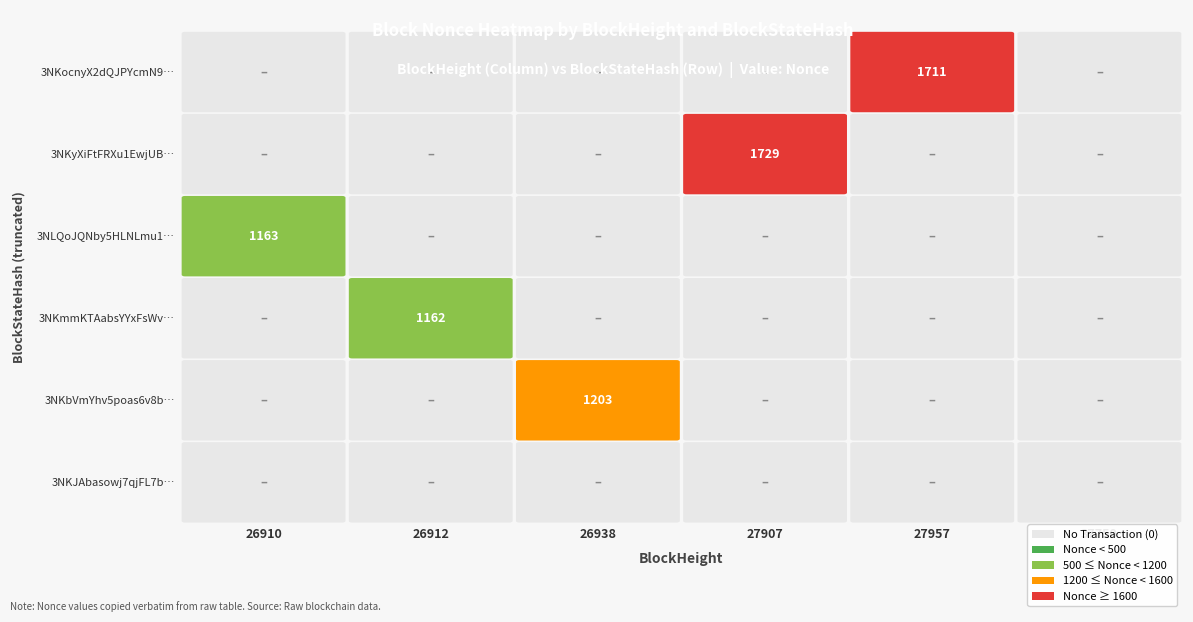

Reading right to left, list all the values displayed in this chart.

26910: 5=0	4=0	3=1163	2=0	1=0	0=0
26912: 5=0	4=0	3=0	2=1162	1=0	0=0
26938: 5=0	4=0	3=0	2=0	1=1203	0=0
27907: 5=0	4=1729	3=0	2=0	1=0	0=0
27957: 5=1711	4=0	3=0	2=0	1=0	0=0
37750: 5=0	4=0	3=0	2=0	1=0	0=0